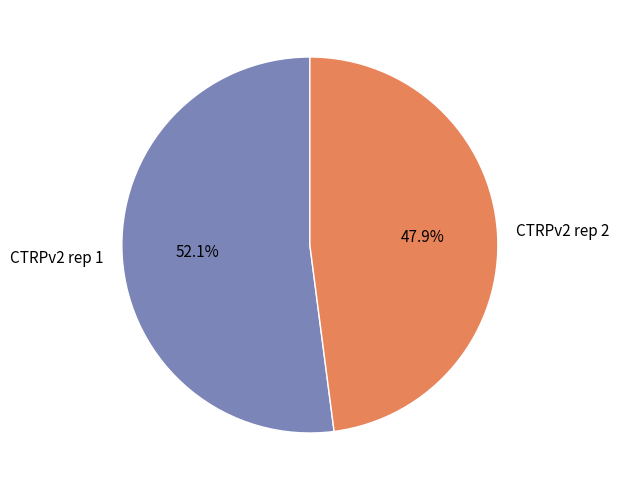

What is the ratio of the value at CTRPv2 rep 1 to the value at CTRPv2 rep 2?

1.1